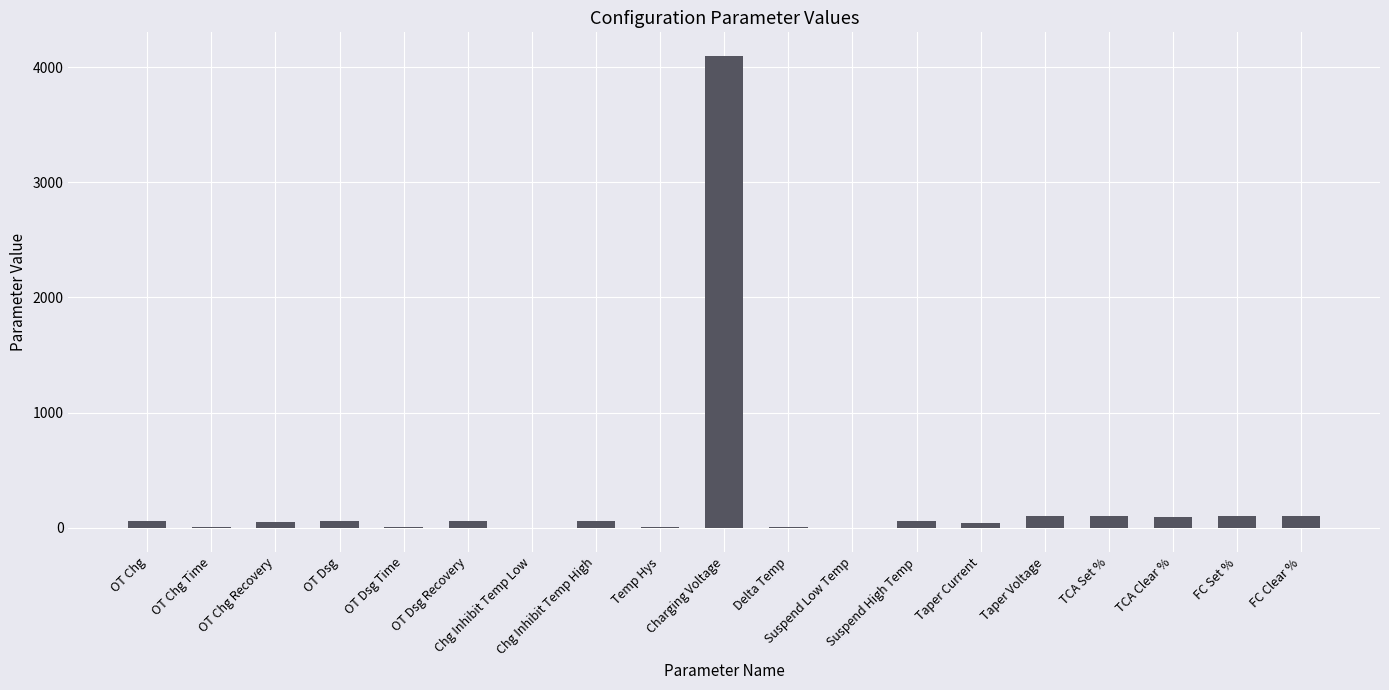

What is the maximum value shown in the chart?

4100